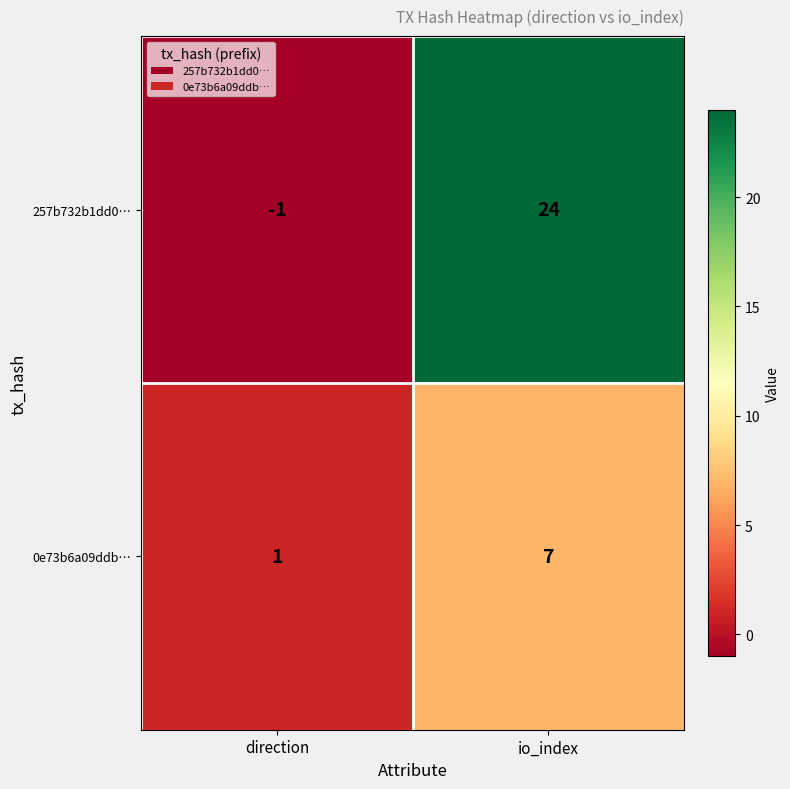

Which series has the widest spread of values?

257b732b1dd0…